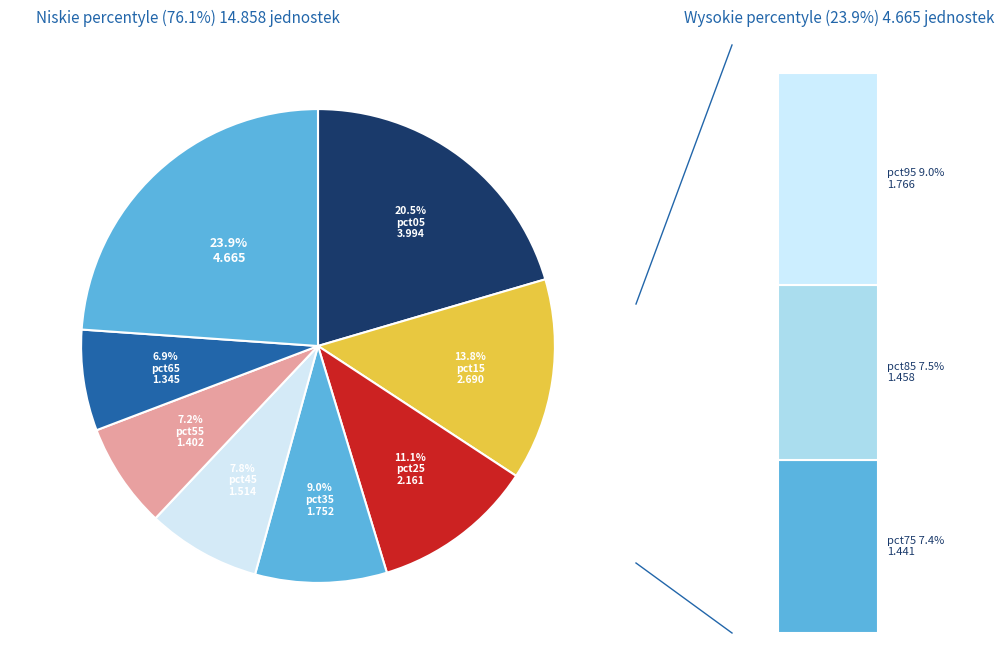

Which category has the biggest portion of the pie?

pct05